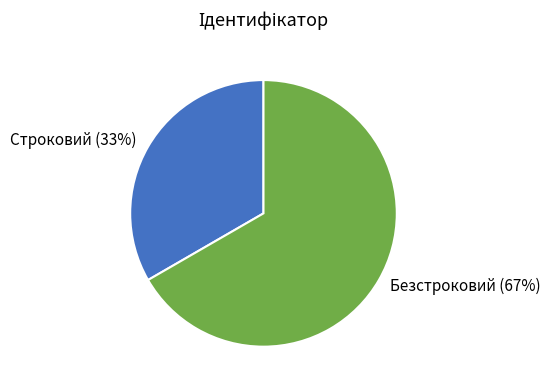

Rank the categories by value from lowest to highest.

Строковий, Безстроковий